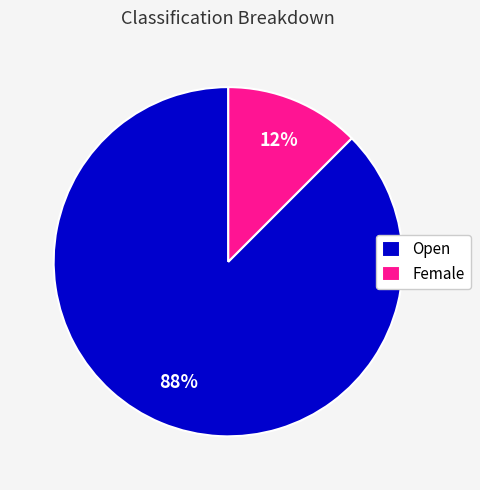

Count the number of slices in the pie.

2